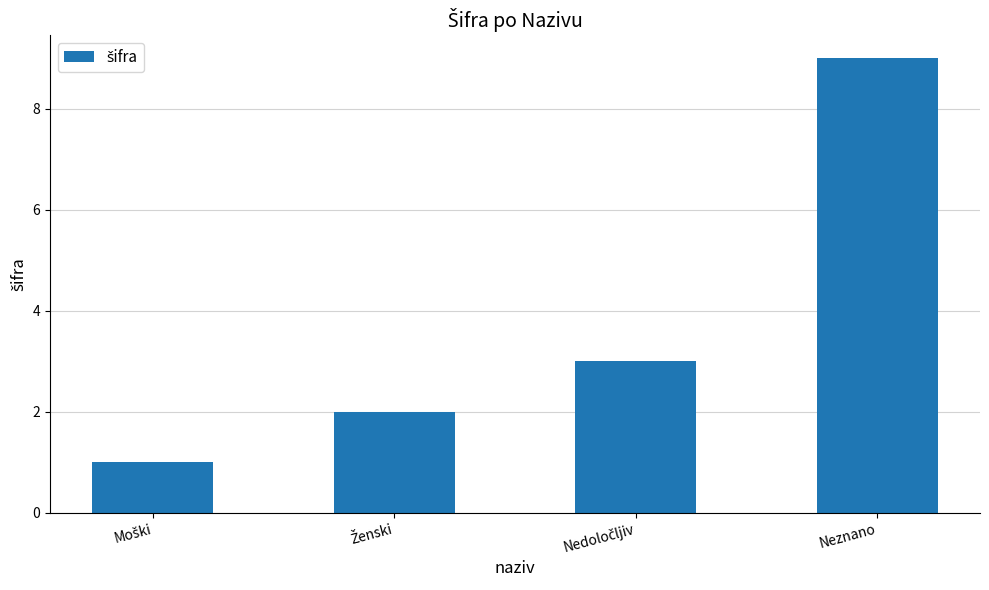

Read the value at Neznano.

9